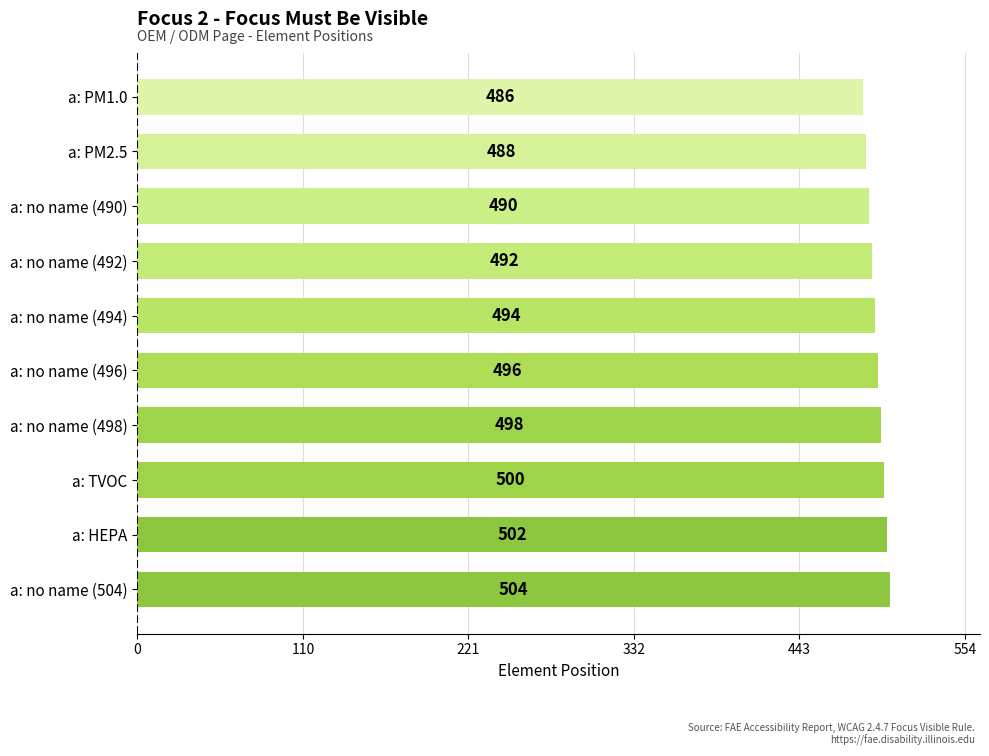

List the labels in order of value, smallest first.

a: PM1.0, a: PM2.5, a: no name (490), a: no name (492), a: no name (494), a: no name (496), a: no name (498), a: TVOC, a: HEPA, a: no name (504)